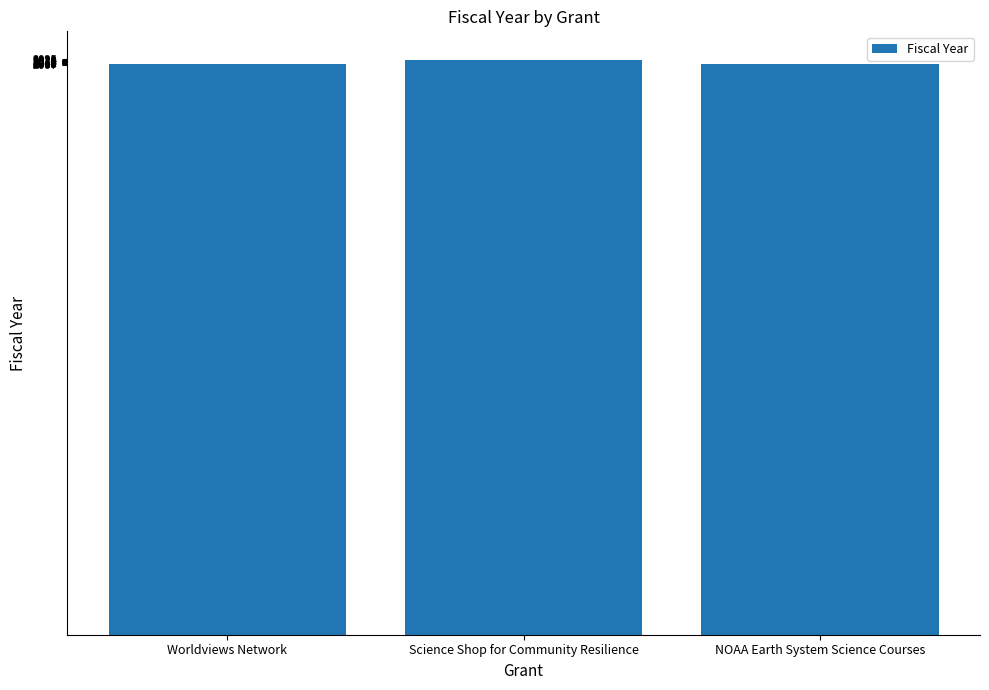

True or false: the data shows 2937 at Science Shop for Community Resilience.

False